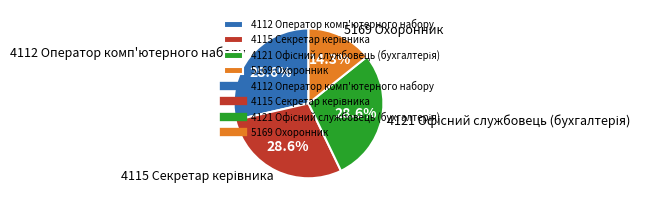

Which has a higher value, 5169 Охоронник or 4112 Оператор комп'ютерного набору?

4112 Оператор комп'ютерного набору